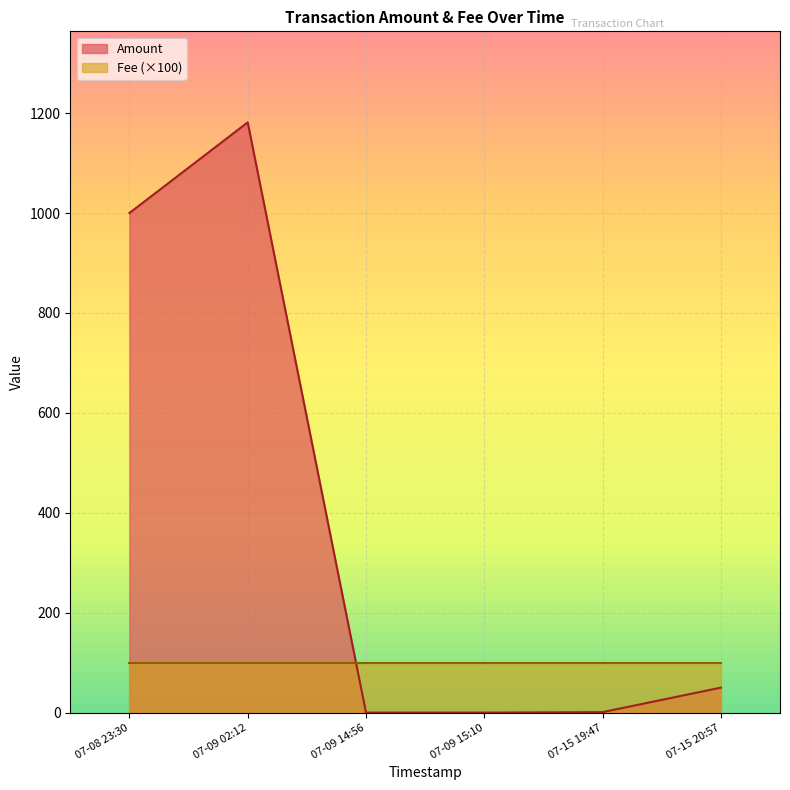

What is the difference between the second highest and minimum values?

1000.0